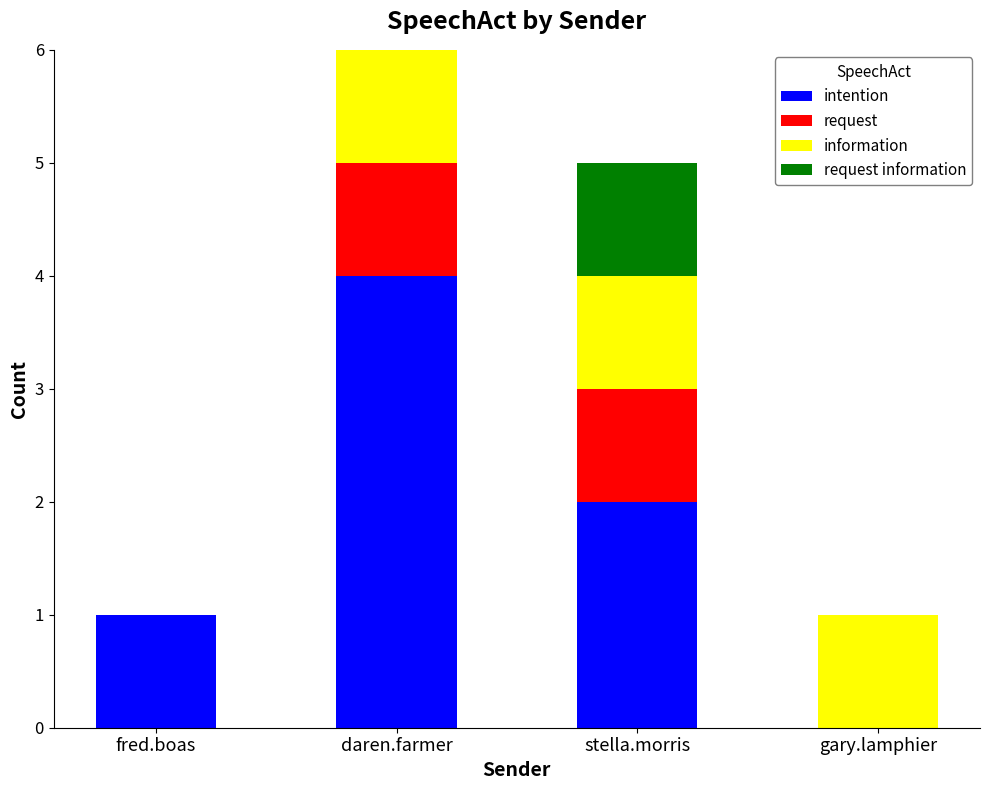

Reading right to left, transcribe the values for intention.

gary.lamphier=0	stella.morris=2	daren.farmer=4	fred.boas=1